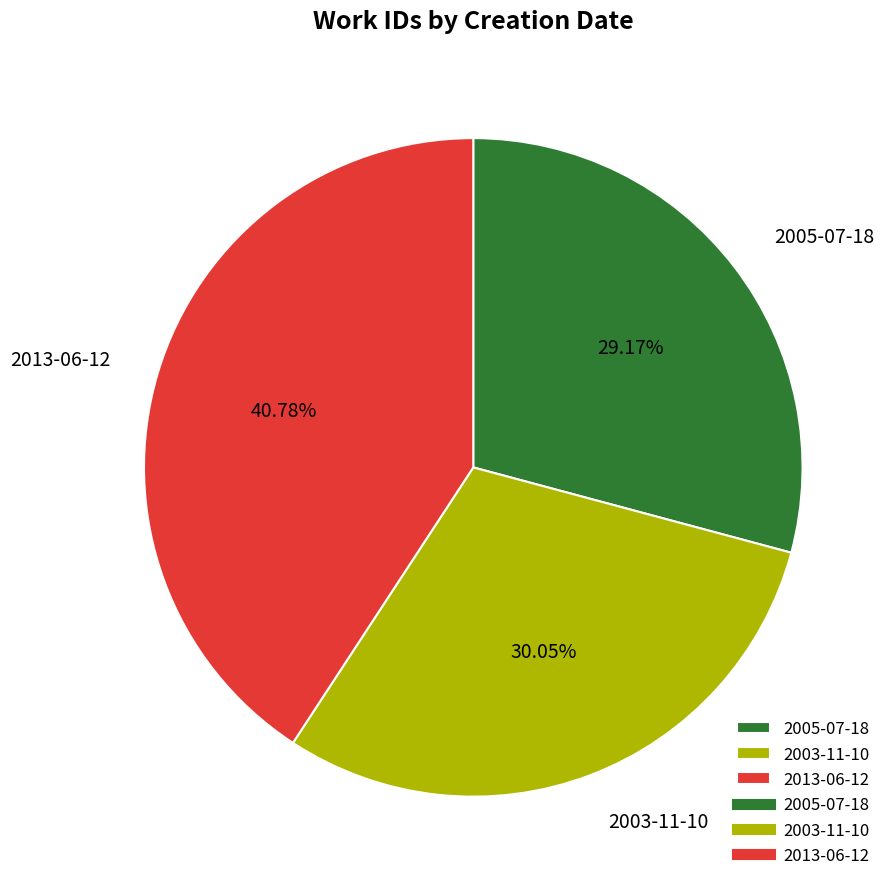

Does any single category account for the majority?

No